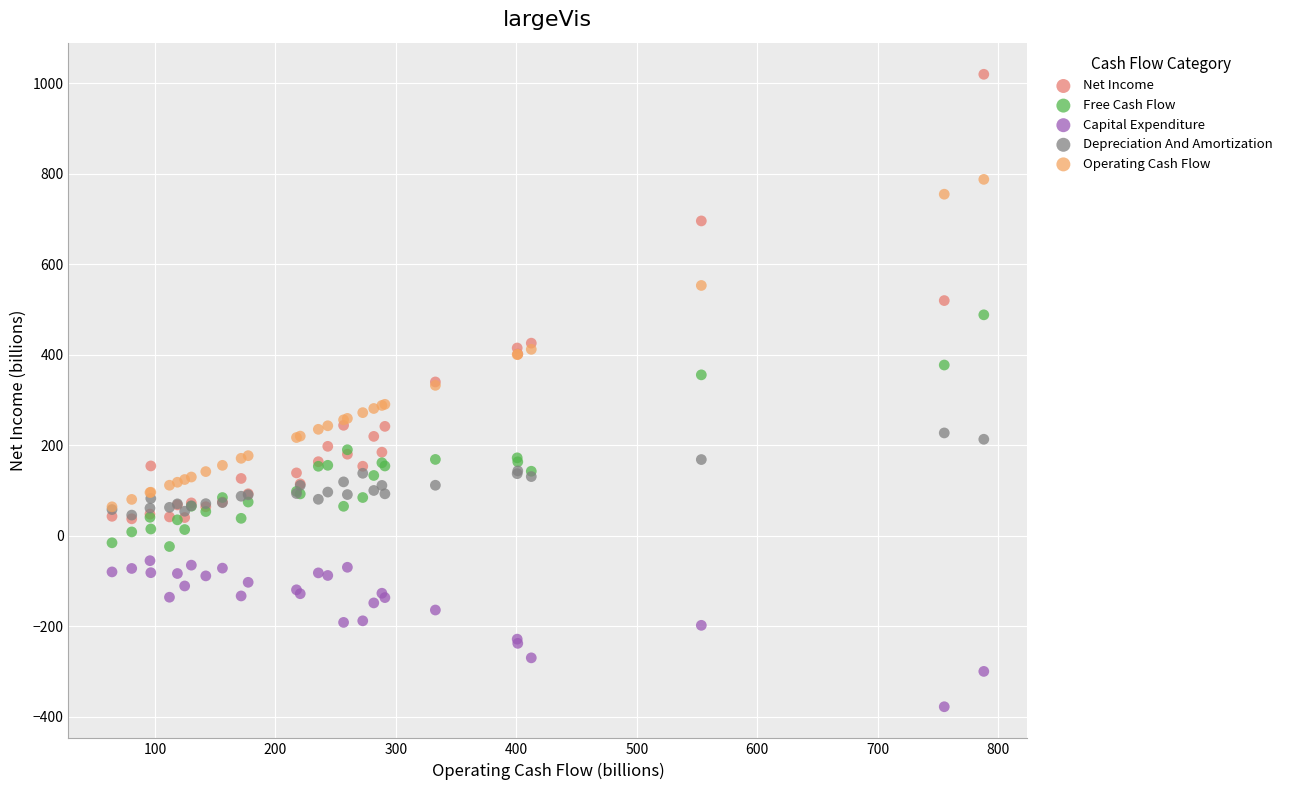

What are all the series names shown in the legend?

Net Income, Free Cash Flow, Capital Expenditure, Depreciation And Amortization, Operating Cash Flow